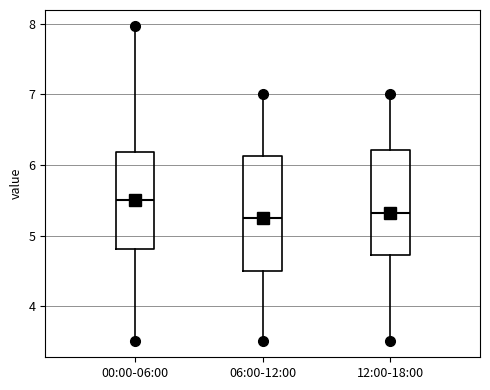

Reading left to right, read every box against the y-axis: the position of its median line, the range the box covers, and the ends of its whiskers. The values are not printed on the chart, so give them approximately, as read against the axis.

00:00-06:00: median 5.5, box 4.8 to 6.2, whiskers 3.5 to 8.0
06:00-12:00: median 5.3, box 4.5 to 6.1, whiskers 3.5 to 7.0
12:00-18:00: median 5.3, box 4.7 to 6.2, whiskers 3.5 to 7.0